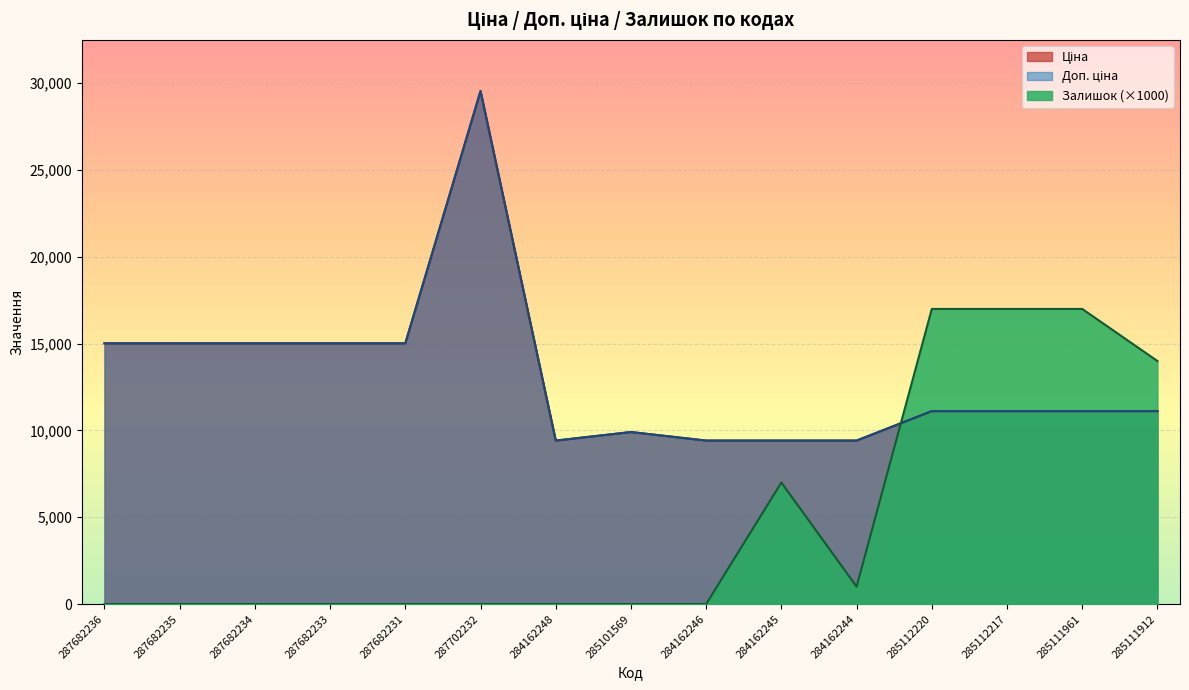

What is the difference between the Залишок values at 285112217 and 284162245?

10000.0